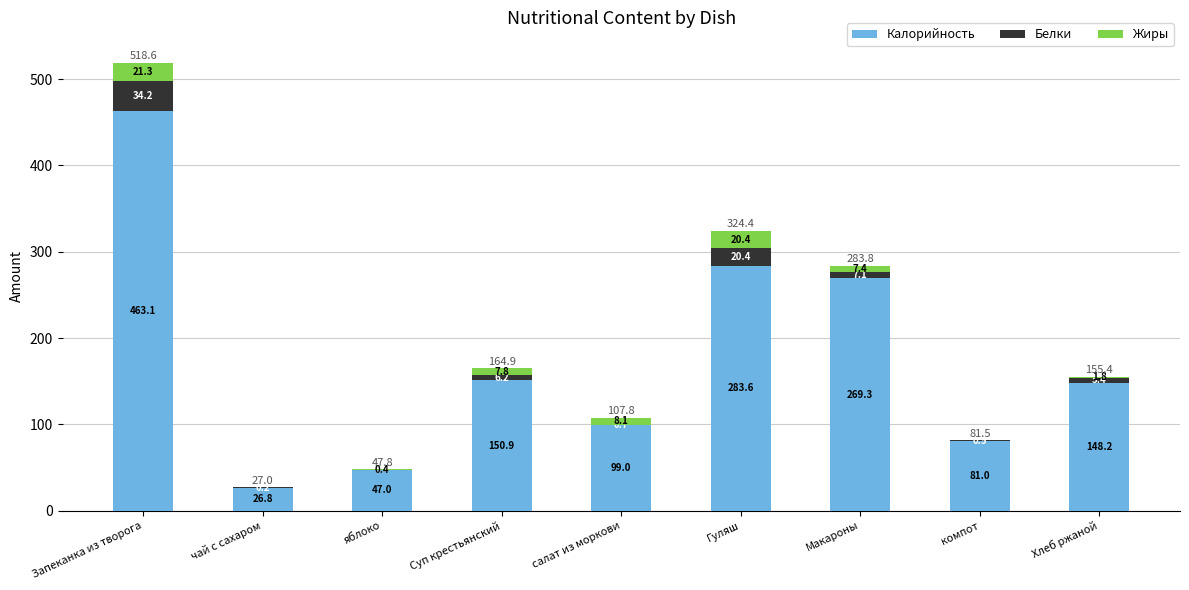

Is it true that Калорийность equals 20.0 at яблоко?

False